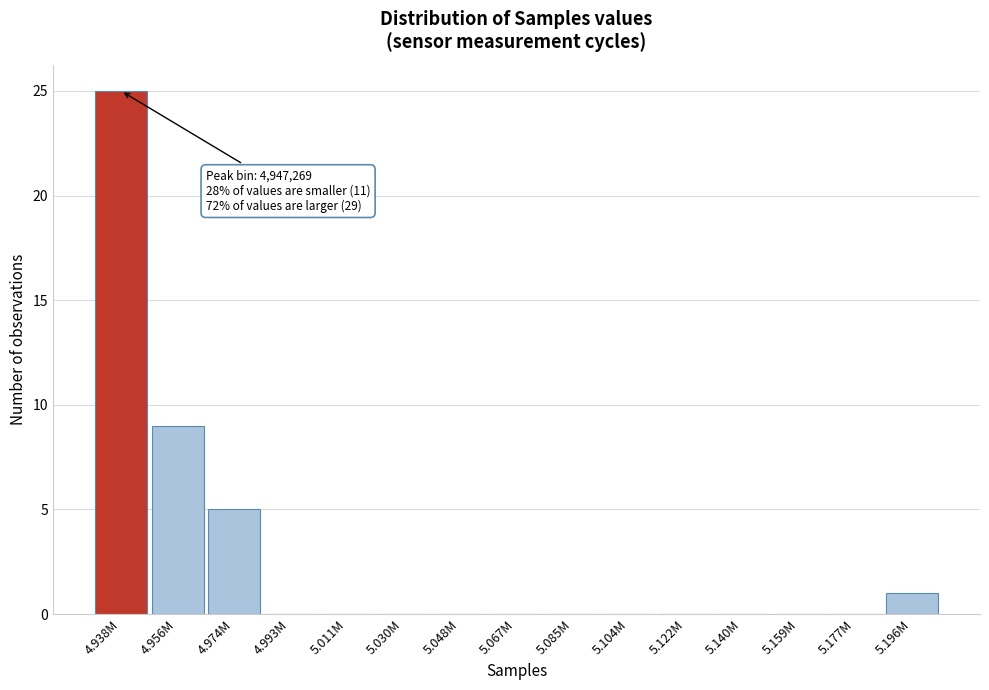

Reading left to right, transcribe all the data shown in this chart.

4.938M=25	4.956M=9	4.974M=5	4.993M=0	5.011M=0	5.030M=0	5.048M=0	5.067M=0	5.085M=0	5.104M=0	5.122M=0	5.140M=0	5.159M=0	5.177M=0	5.196M=1